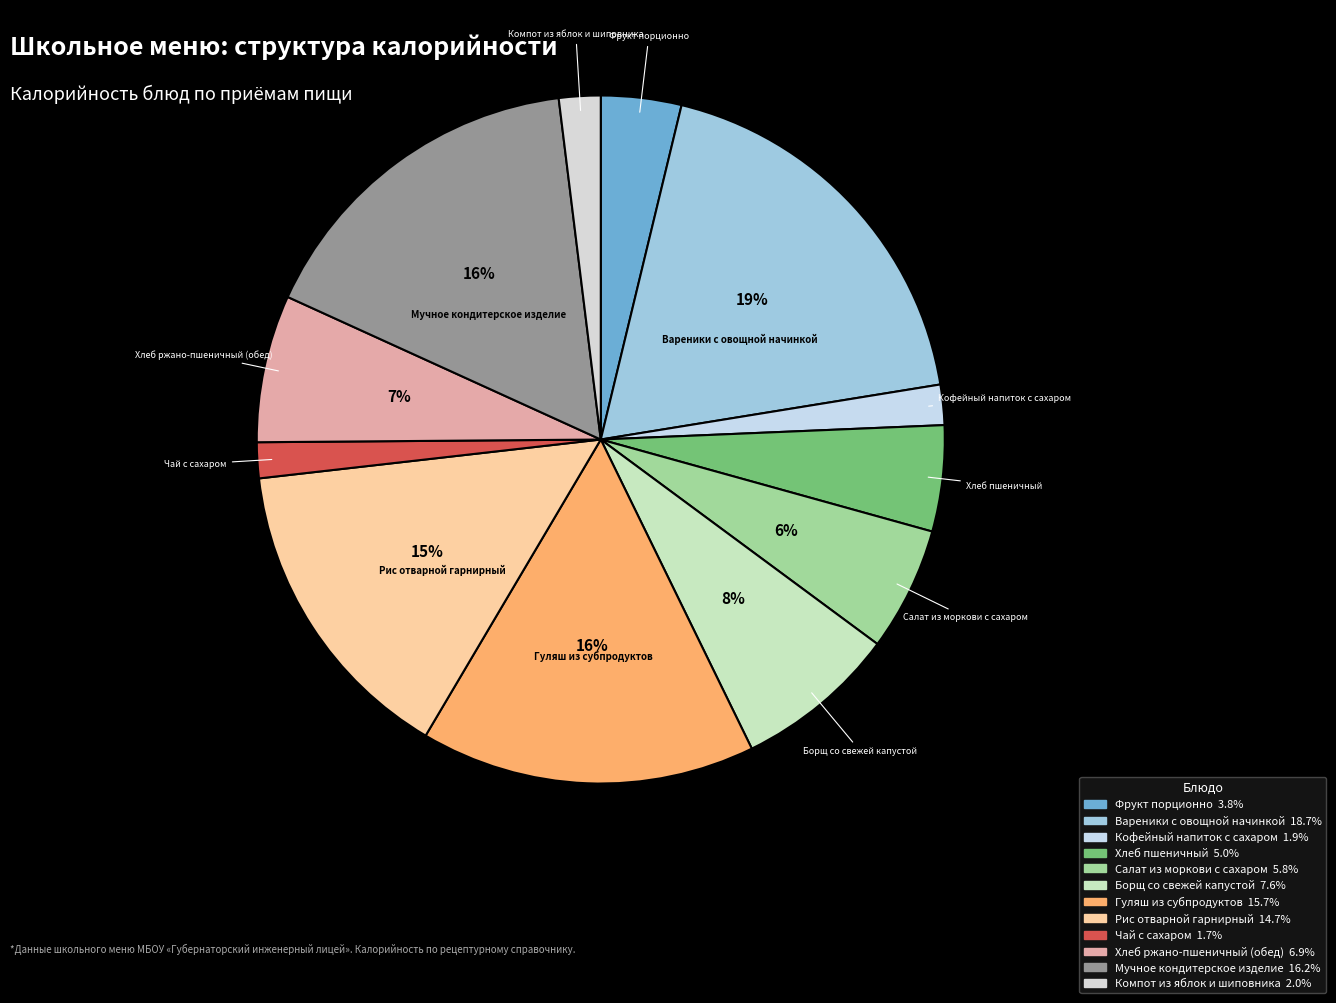

Which has a higher value, Хлеб пшеничный or Вареники с овощной начинкой?

Вареники с овощной начинкой